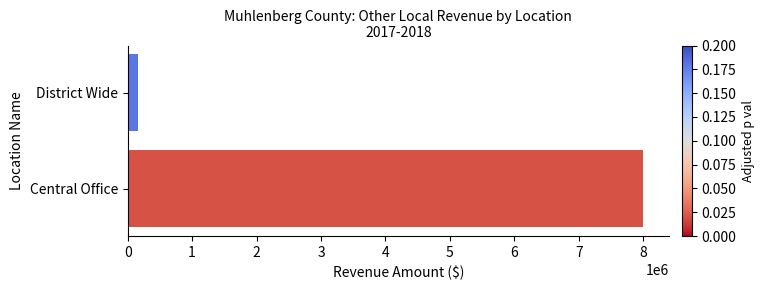

How many bars are there in total?

2